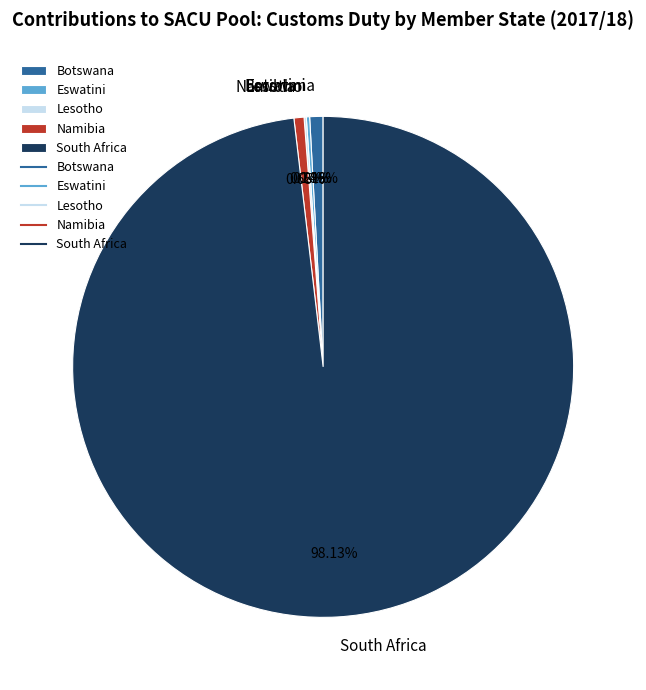

To the nearest percent, what portion does Botswana represent?

1%